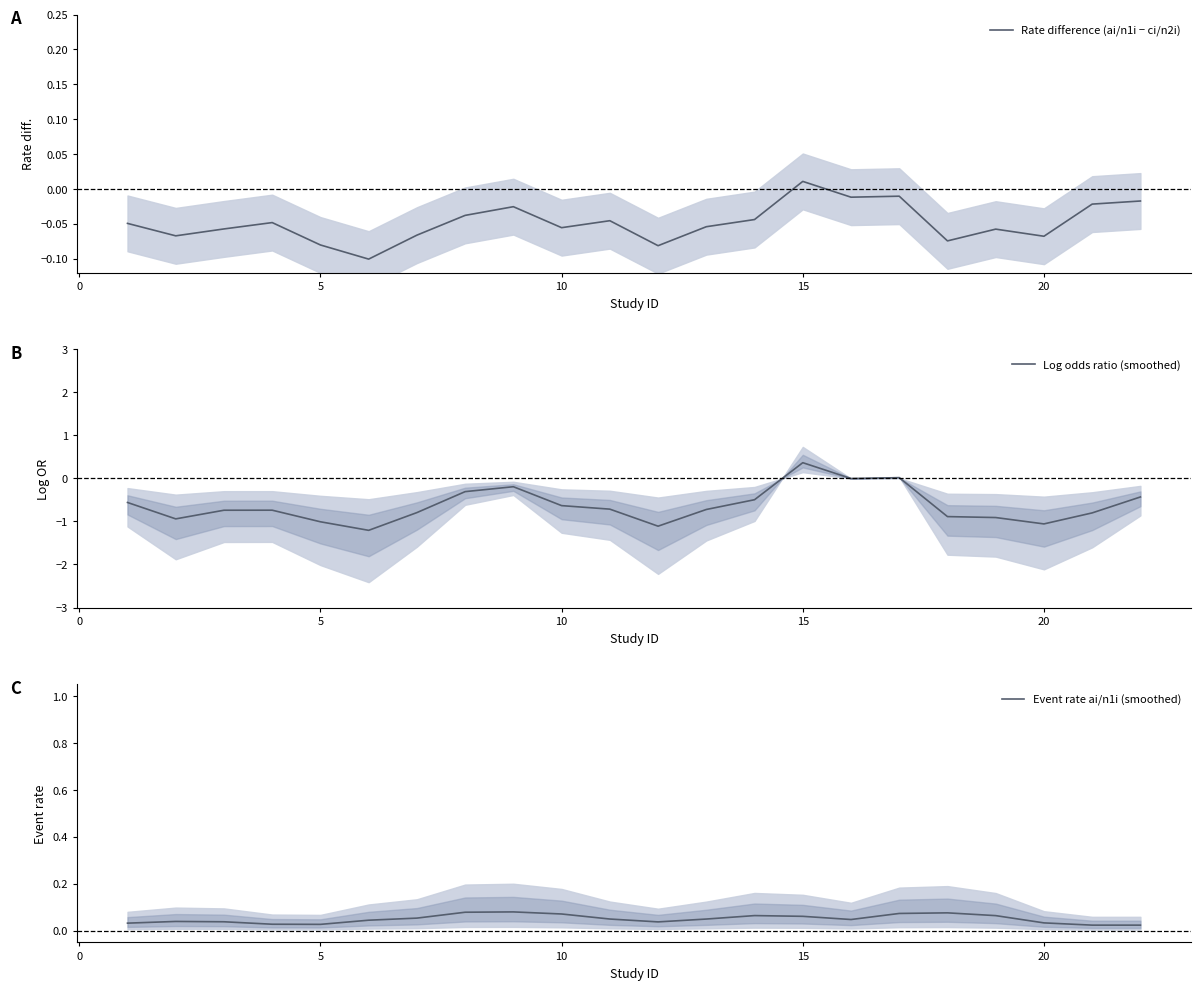

What is the difference between the maximum and minimum values in the Event rate ai/n1i (smoothed) series?

0.1